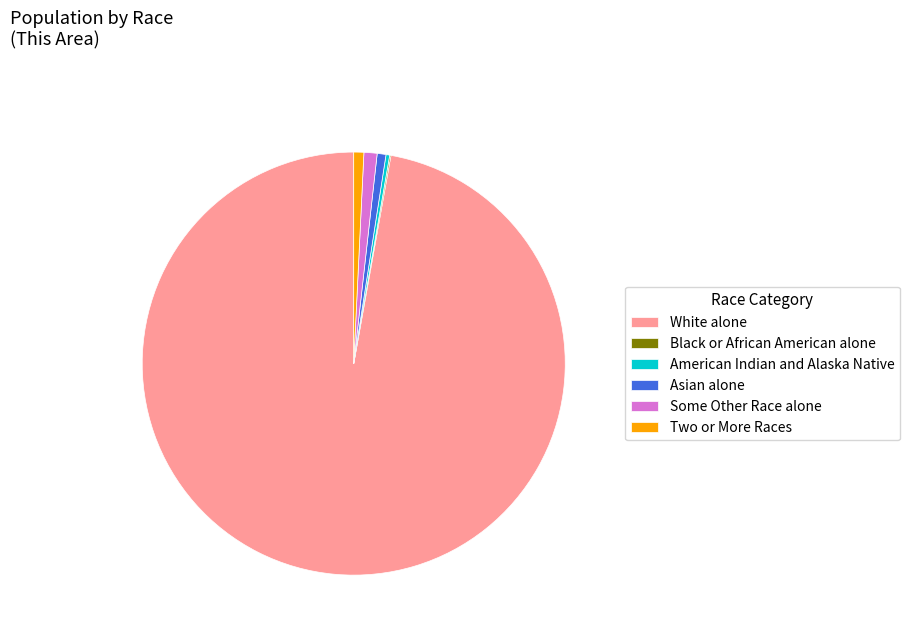

Combined, do White alone and Some Other Race alone account for over 50%?

Yes